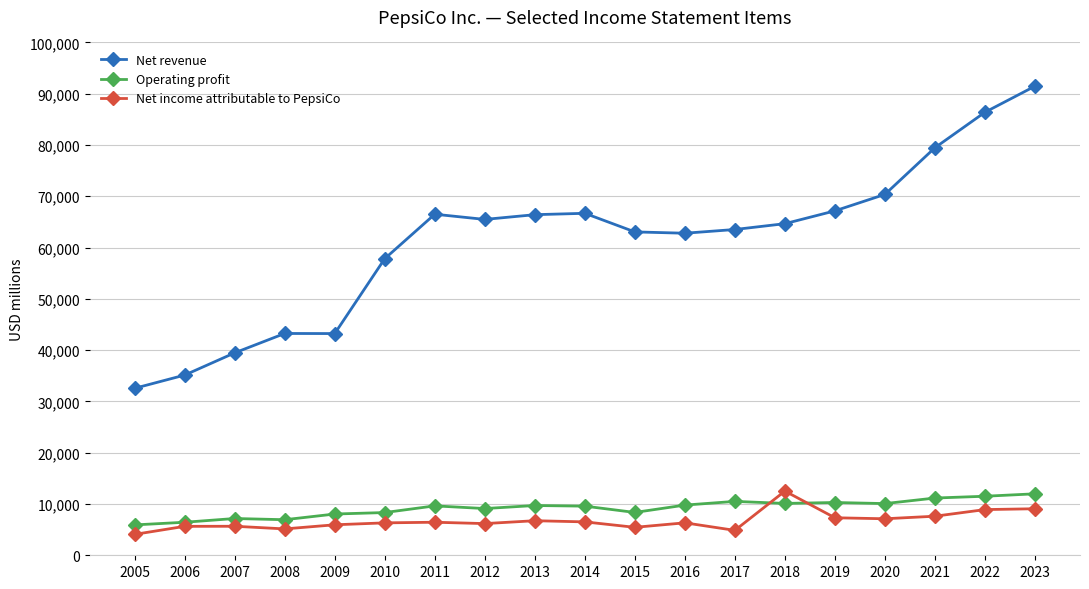

How many data points in Operating profit are less than 9633?

9